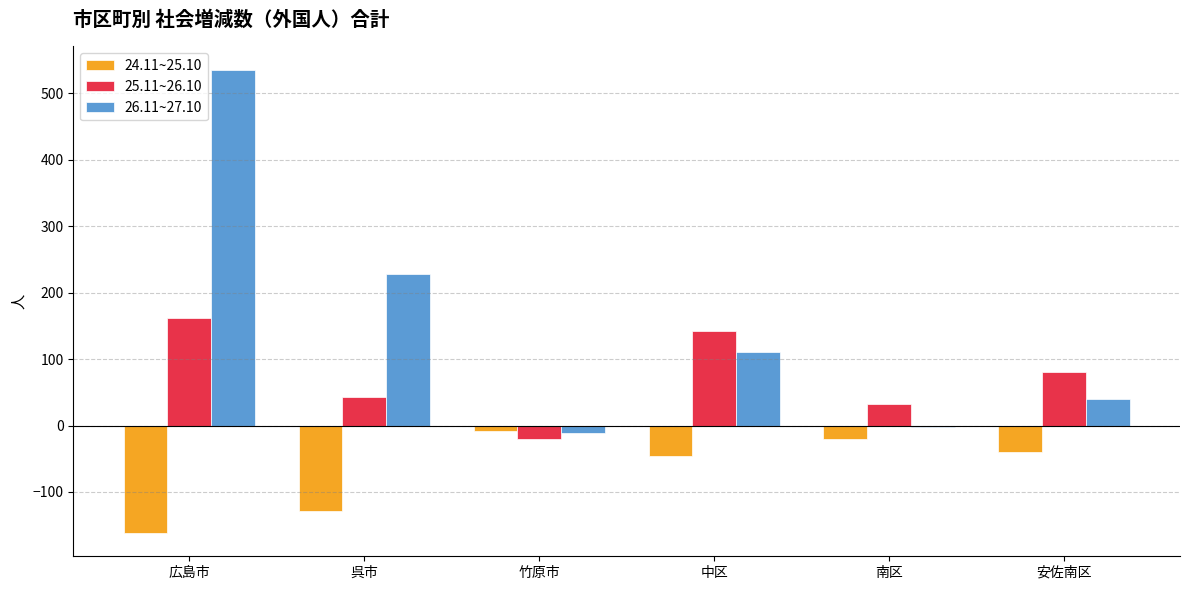

Which series has the largest range (max minus min)?

26.11~27.10